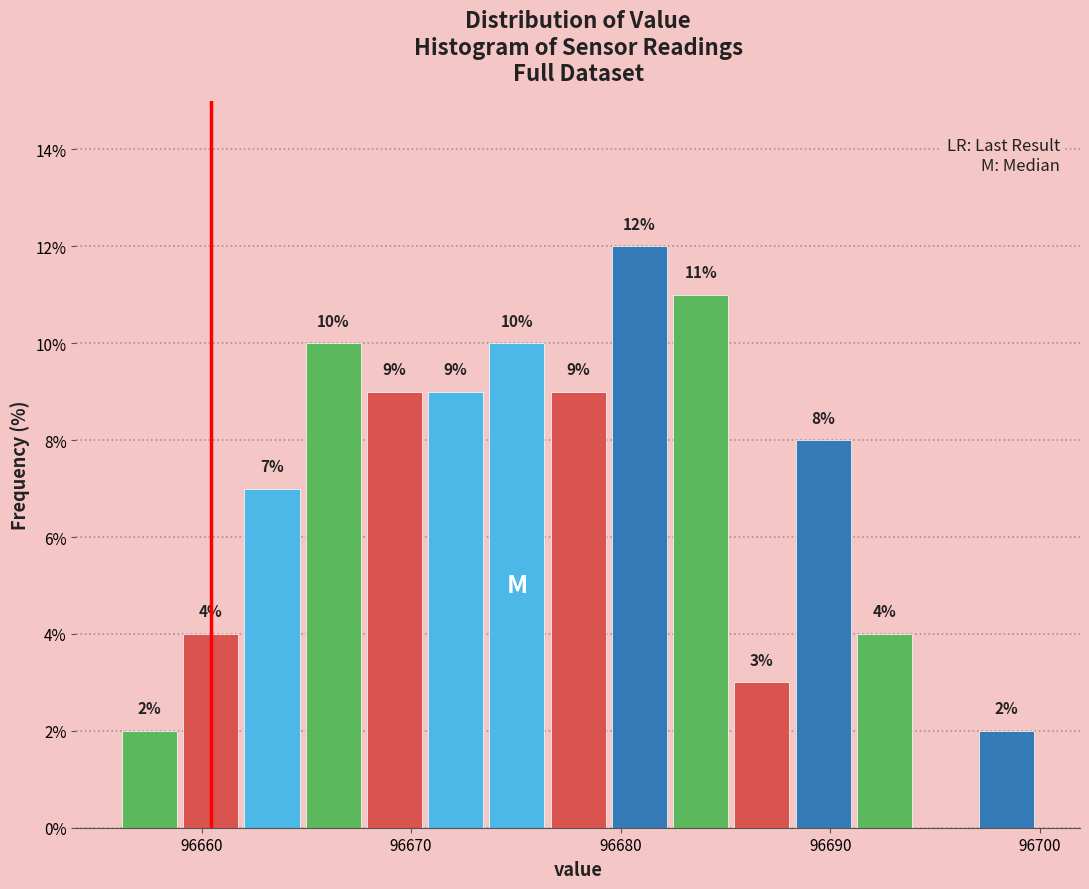

Read against the x-axis, roughly where is the centre of the tallest bar?

96681